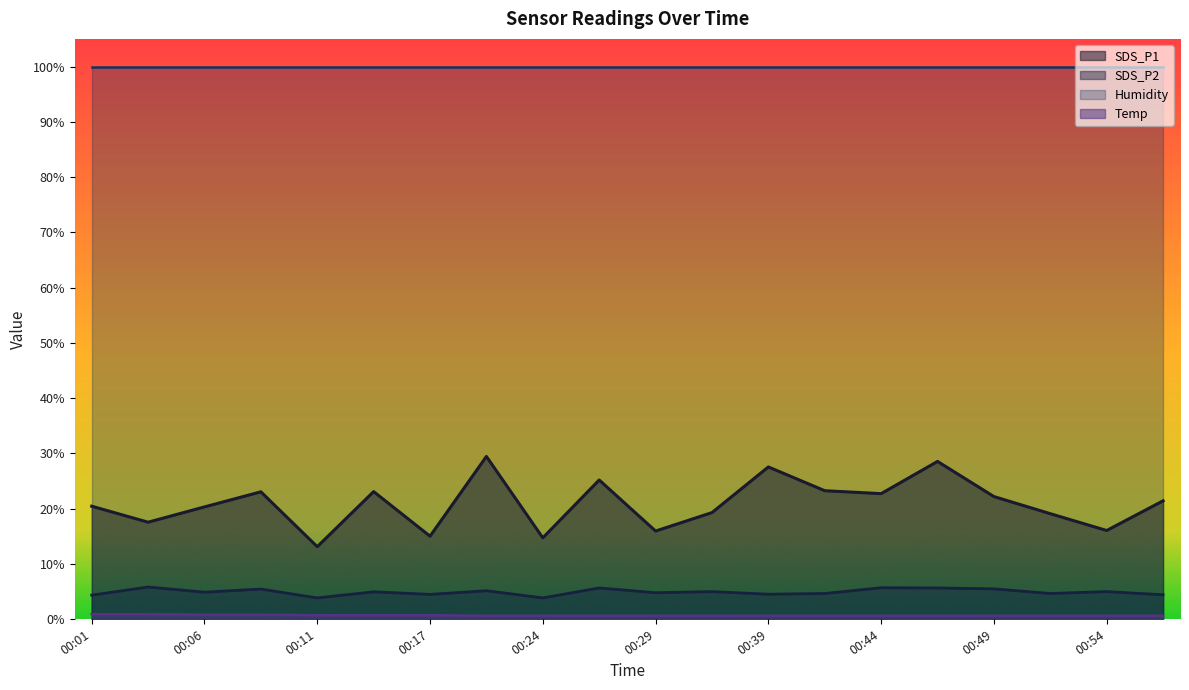

Which series has the widest spread of values?

SDS_P1